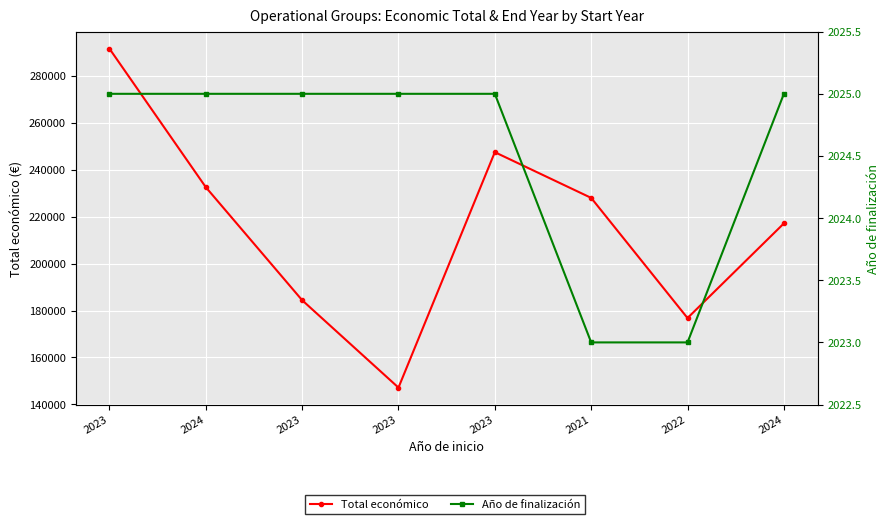

Rank the series at 2021 from lowest to highest value.

Año de finalización, Total económico